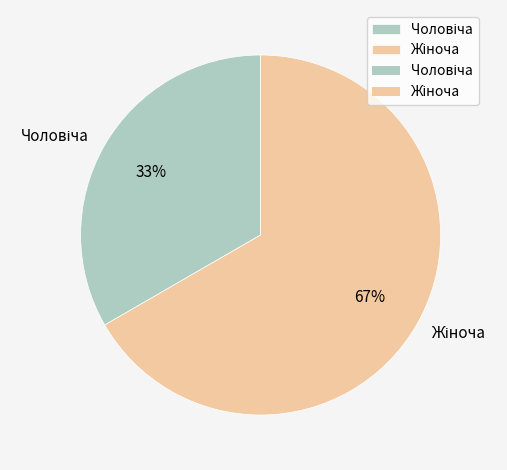

To the nearest percent, what is the average slice percentage?

50%